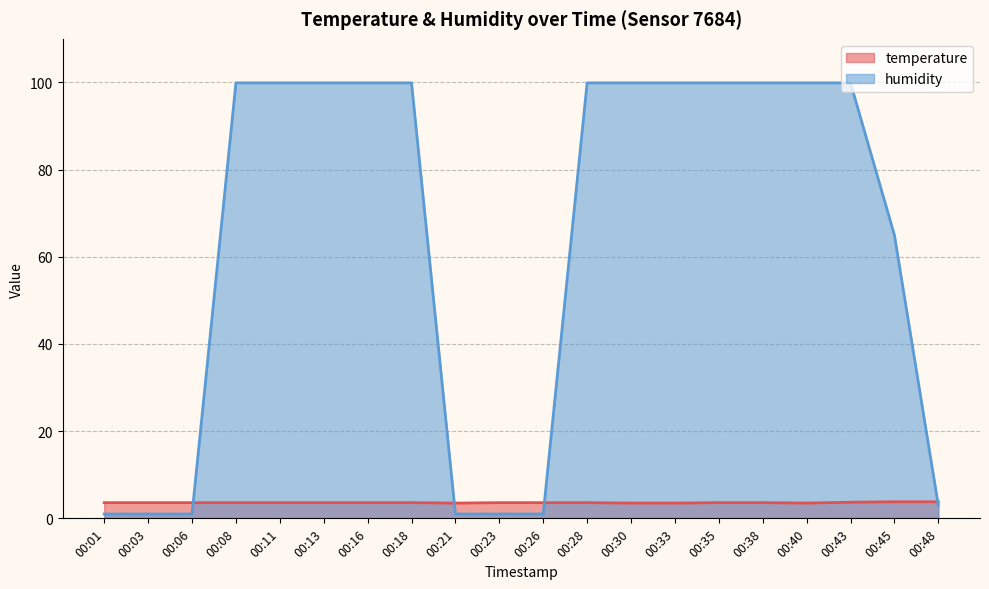

Is the value of temperature at 00:11 greater than the value of humidity at 00:08?

No